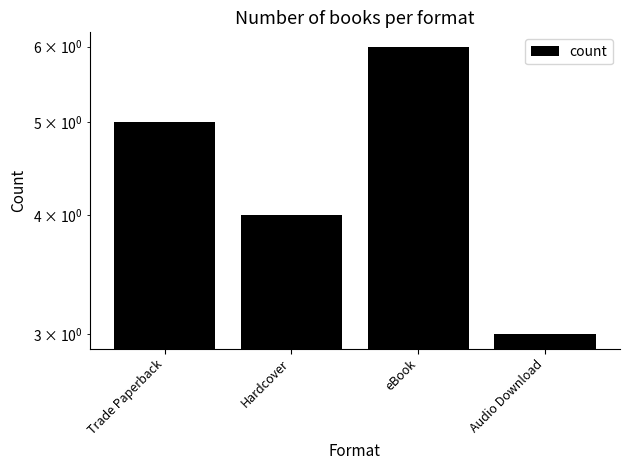

Which has a higher value, Audio Download or eBook?

eBook